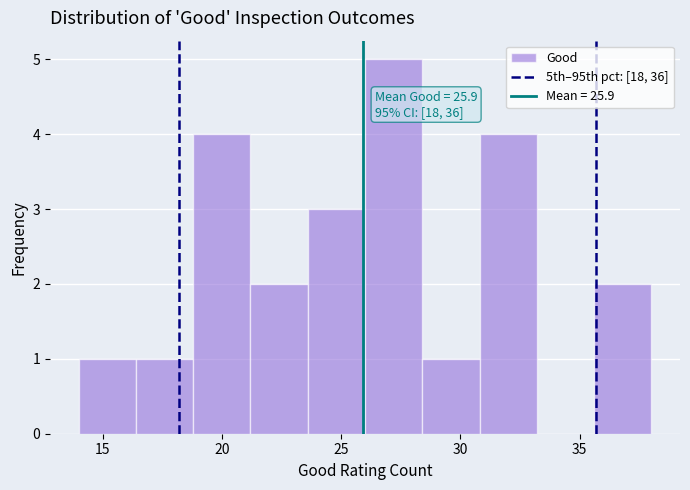

Which range on the x-axis has the tallest bar?

26.0 to 28.4